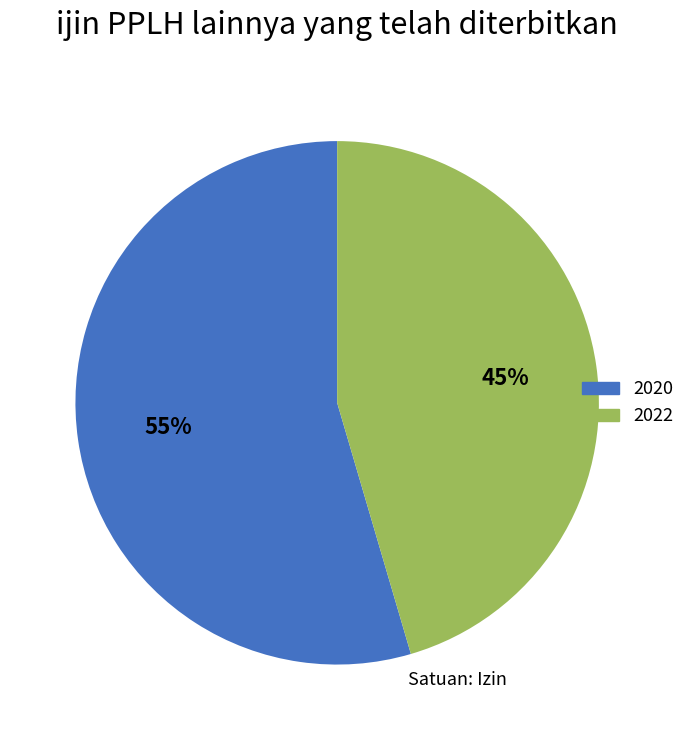

Is there a majority slice in this chart?

Yes